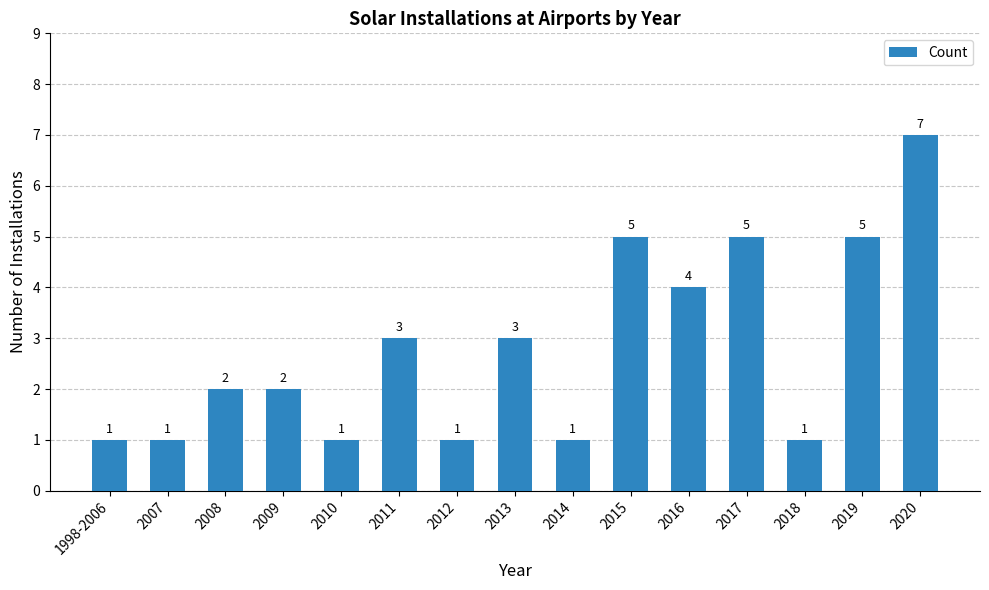

How many values are between 1 and 5?

14